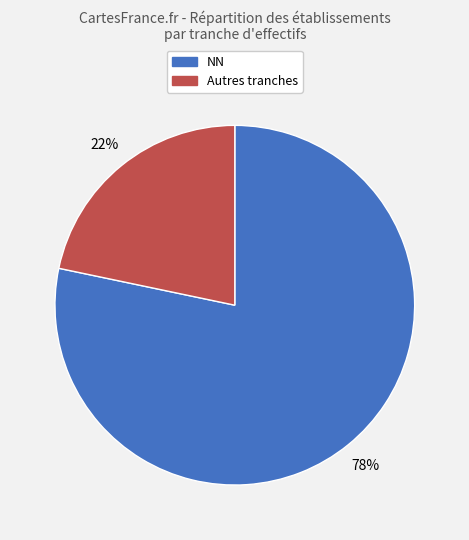

To the nearest percent, what is the average slice percentage?

50%